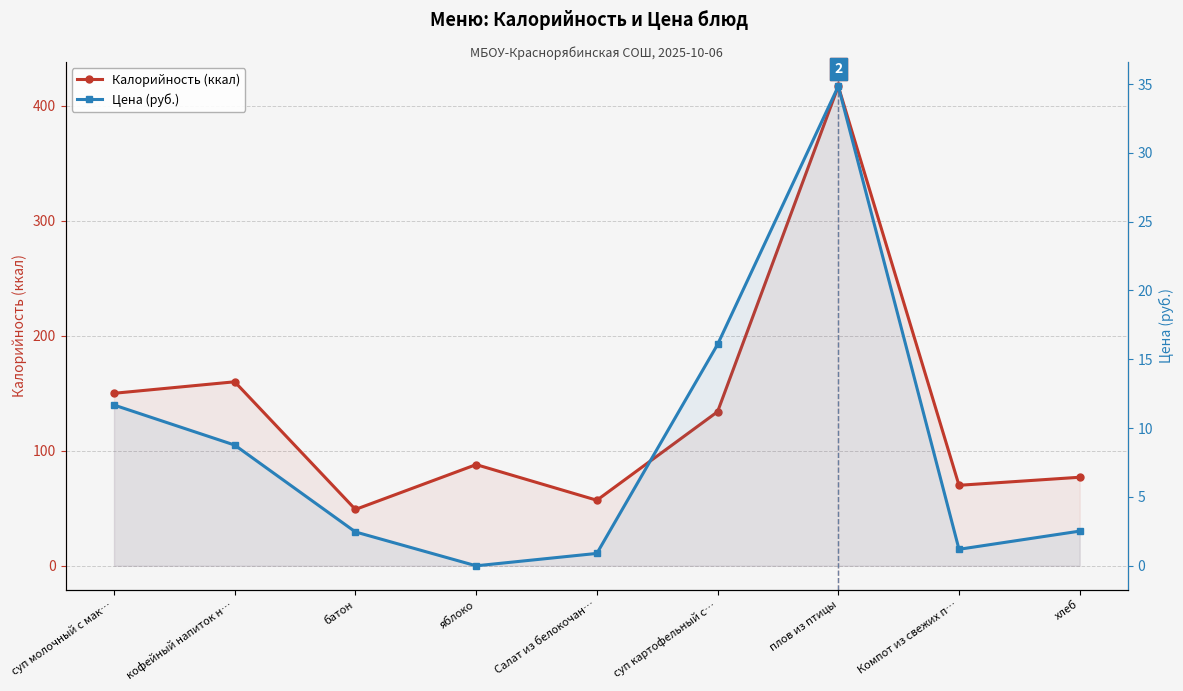

Reading right to left, extract all data points from this chart.

Калорийность (ккал): хлеб=77.0	Компот из свежих п…=70.0	плов из птицы=417.0	суп картофельный с…=134.0	Салат из белокочан…=57.0	яблоко=88.0	батон=49.0	кофейный напиток н…=160.0	суп молочный с мак…=150.0
Цена (руб.): хлеб=2.5	Компот из свежих п…=1.2	плов из птицы=34.8	суп картофельный с…=16.1	Салат из белокочан…=0.9	яблоко=0.0	батон=2.5	кофейный напиток н…=8.8	суп молочный с мак…=11.7